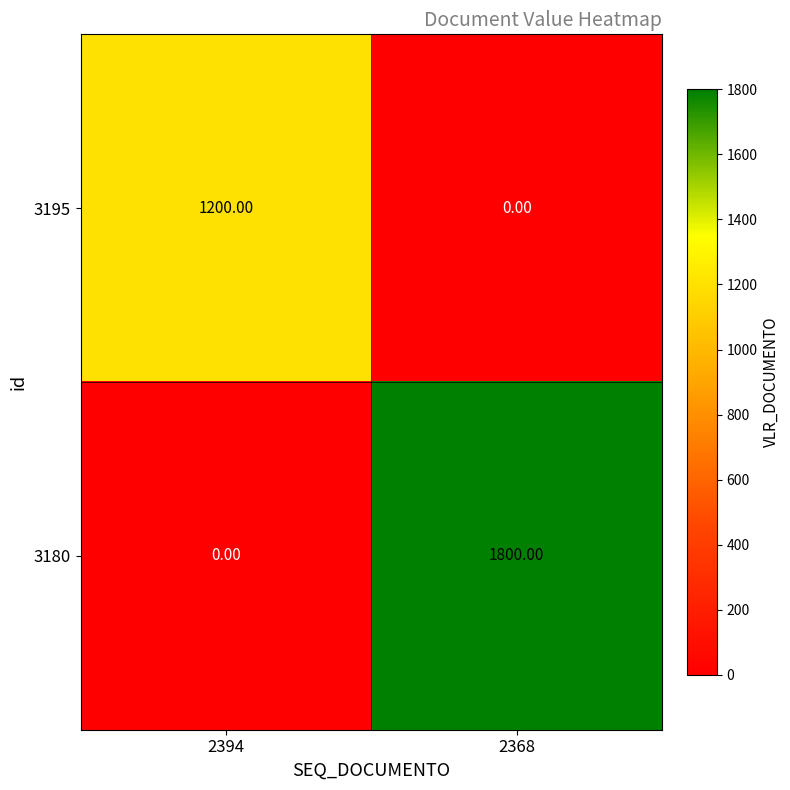

Which series has the widest spread of values?

3180